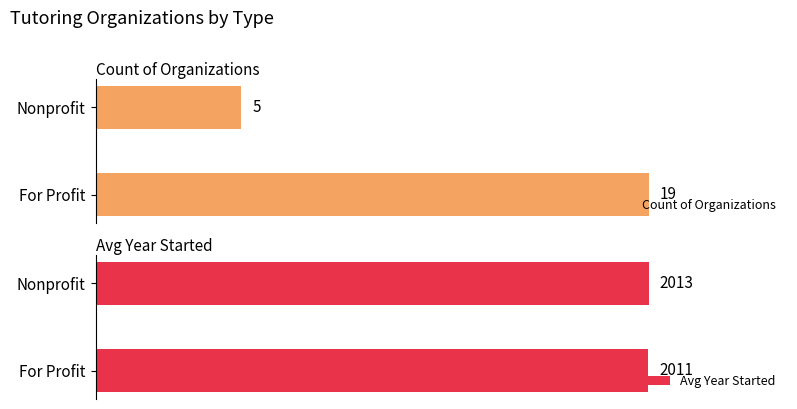

What is the maximum value shown in the chart?

2013